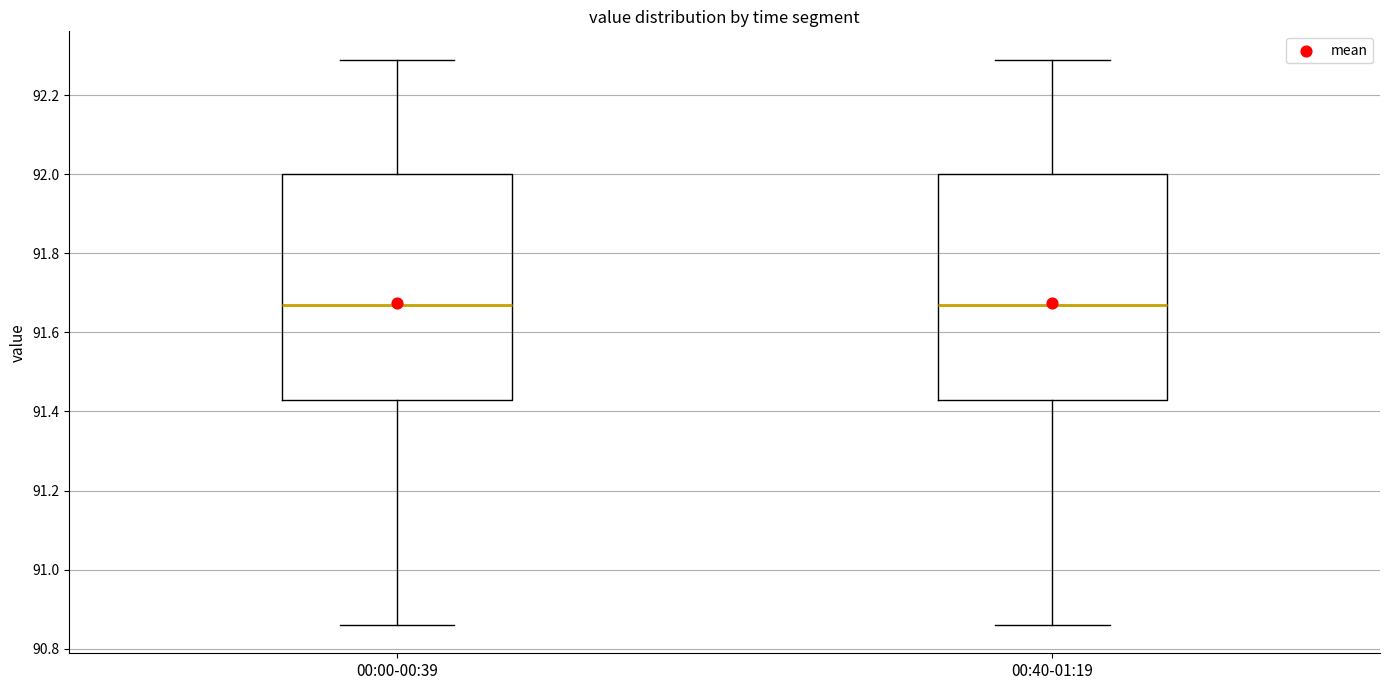

Reading left to right, transcribe this box plot: for each box, give where its median line is, the range the box spans, and where its two whiskers end, as read against the y-axis. The values are not printed on the chart, so give them approximately, as read against the axis.

00:00-00:39: median 91.68, box 91.44 to 92.00, whiskers 90.86 to 92.30
00:40-01:19: median 91.68, box 91.44 to 92.00, whiskers 90.86 to 92.30